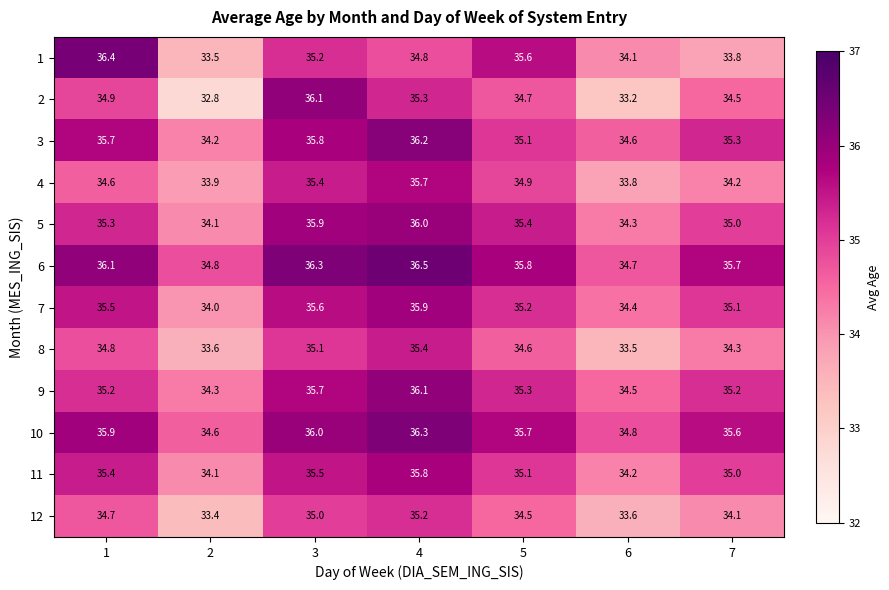

The value of 8 at 6 is 9.4. True or false?

False